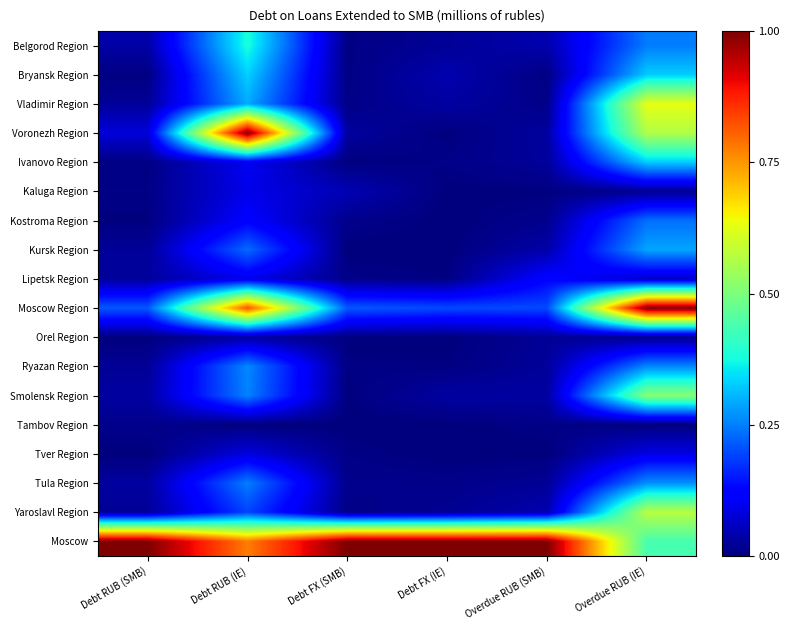

Reading right to left, transcribe all the data shown in this chart.

Belgorod Region: Overdue RUB (IE)=0.2	Overdue RUB (SMB)=0.0	Debt FX (IE)=0.0	Debt FX (SMB)=0.0	Debt RUB (IE)=0.4	Debt RUB (SMB)=0.0
Bryansk Region: Overdue RUB (IE)=0.3	Overdue RUB (SMB)=0.0	Debt FX (IE)=0.0	Debt FX (SMB)=0.0	Debt RUB (IE)=0.3	Debt RUB (SMB)=0.0
Vladimir Region: Overdue RUB (IE)=0.6	Overdue RUB (SMB)=0.0	Debt FX (IE)=0.0	Debt FX (SMB)=0.0	Debt RUB (IE)=0.3	Debt RUB (SMB)=0.0
Voronezh Region: Overdue RUB (IE)=0.6	Overdue RUB (SMB)=0.0	Debt FX (IE)=0.0	Debt FX (SMB)=0.0	Debt RUB (IE)=1.0	Debt RUB (SMB)=0.1
Ivanovo Region: Overdue RUB (IE)=0.3	Overdue RUB (SMB)=0.0	Debt FX (IE)=0.0	Debt FX (SMB)=0.0	Debt RUB (IE)=0.1	Debt RUB (SMB)=0.0
Kaluga Region: Overdue RUB (IE)=0.0	Overdue RUB (SMB)=0.0	Debt FX (IE)=0.0	Debt FX (SMB)=0.0	Debt RUB (IE)=0.1	Debt RUB (SMB)=0.0
Kostroma Region: Overdue RUB (IE)=0.2	Overdue RUB (SMB)=0.0	Debt FX (IE)=0.0	Debt FX (SMB)=0.0	Debt RUB (IE)=0.1	Debt RUB (SMB)=0.0
Kursk Region: Overdue RUB (IE)=0.3	Overdue RUB (SMB)=0.0	Debt FX (IE)=0.0	Debt FX (SMB)=0.0	Debt RUB (IE)=0.2	Debt RUB (SMB)=0.0
Lipetsk Region: Overdue RUB (IE)=0.1	Overdue RUB (SMB)=0.1	Debt FX (IE)=0.0	Debt FX (SMB)=0.0	Debt RUB (IE)=0.1	Debt RUB (SMB)=0.0
Moscow Region: Overdue RUB (IE)=1.0	Overdue RUB (SMB)=0.2	Debt FX (IE)=0.2	Debt FX (SMB)=0.2	Debt RUB (IE)=0.8	Debt RUB (SMB)=0.2
Orel Region: Overdue RUB (IE)=0.0	Overdue RUB (SMB)=0.0	Debt FX (IE)=0.0	Debt FX (SMB)=0.0	Debt RUB (IE)=0.0	Debt RUB (SMB)=0.0
Ryazan Region: Overdue RUB (IE)=0.3	Overdue RUB (SMB)=0.0	Debt FX (IE)=0.0	Debt FX (SMB)=0.0	Debt RUB (IE)=0.3	Debt RUB (SMB)=0.0
Smolensk Region: Overdue RUB (IE)=0.5	Overdue RUB (SMB)=0.0	Debt FX (IE)=0.0	Debt FX (SMB)=0.0	Debt RUB (IE)=0.3	Debt RUB (SMB)=0.0
Tambov Region: Overdue RUB (IE)=0.0	Overdue RUB (SMB)=0.0	Debt FX (IE)=0.0	Debt FX (SMB)=0.0	Debt RUB (IE)=0.0	Debt RUB (SMB)=0.0
Tver Region: Overdue RUB (IE)=0.1	Overdue RUB (SMB)=0.0	Debt FX (IE)=0.0	Debt FX (SMB)=0.0	Debt RUB (IE)=0.1	Debt RUB (SMB)=0.0
Tula Region: Overdue RUB (IE)=0.3	Overdue RUB (SMB)=0.0	Debt FX (IE)=0.0	Debt FX (SMB)=0.0	Debt RUB (IE)=0.2	Debt RUB (SMB)=0.0
Yaroslavl Region: Overdue RUB (IE)=0.6	Overdue RUB (SMB)=0.0	Debt FX (IE)=0.0	Debt FX (SMB)=0.0	Debt RUB (IE)=0.2	Debt RUB (SMB)=0.0
Moscow: Overdue RUB (IE)=0.4	Overdue RUB (SMB)=1.0	Debt FX (IE)=1.0	Debt FX (SMB)=1.0	Debt RUB (IE)=0.8	Debt RUB (SMB)=1.0